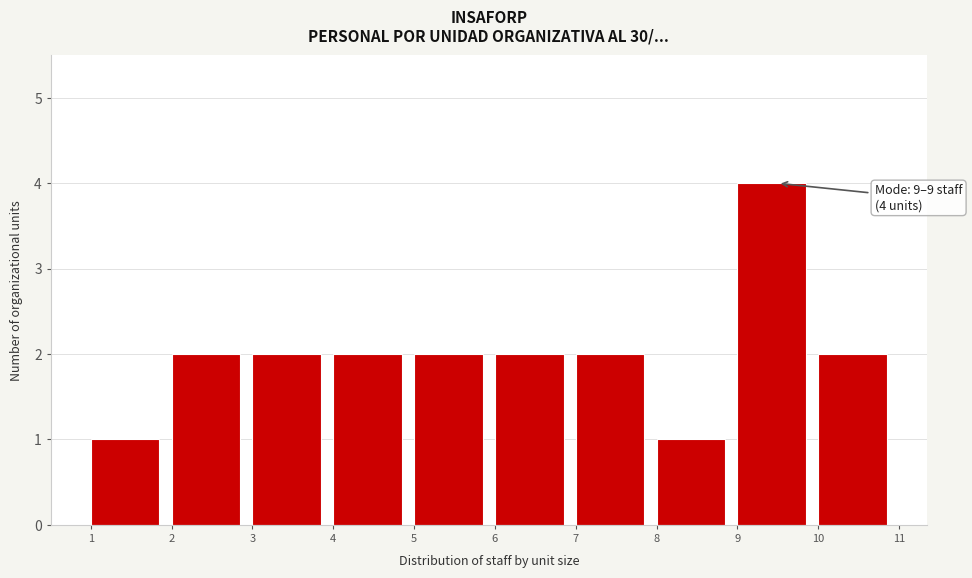

Over which range of the x-axis is the bar tallest?

9 to 10